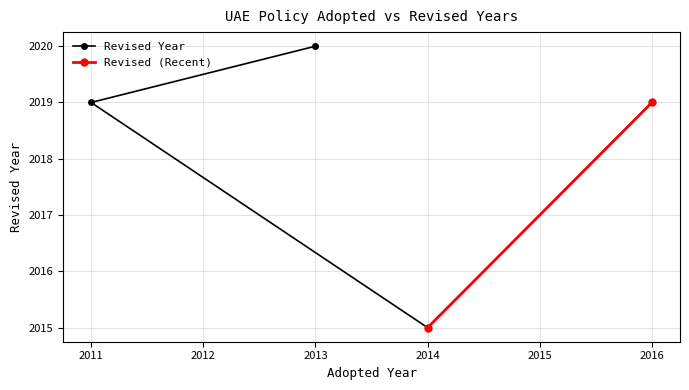

Where is the data nearest to the value 2017?

2011